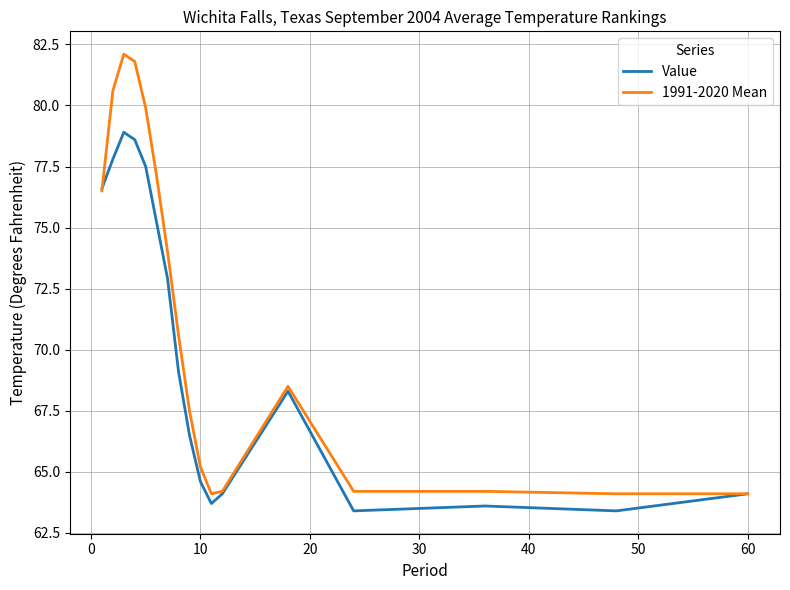

Which series has the largest total across all categories?

1991-2020 Mean